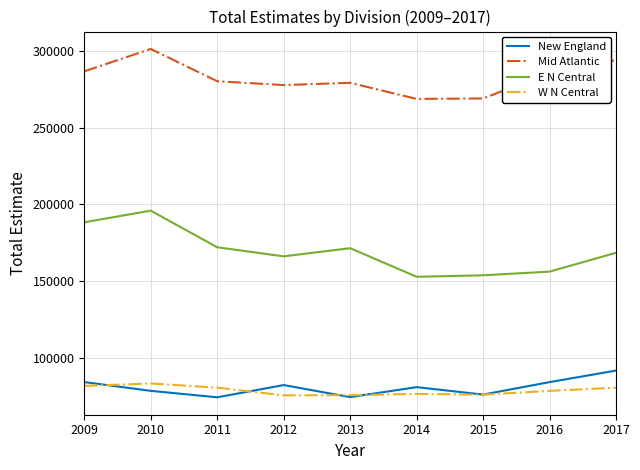

What is the smallest value displayed?

74225